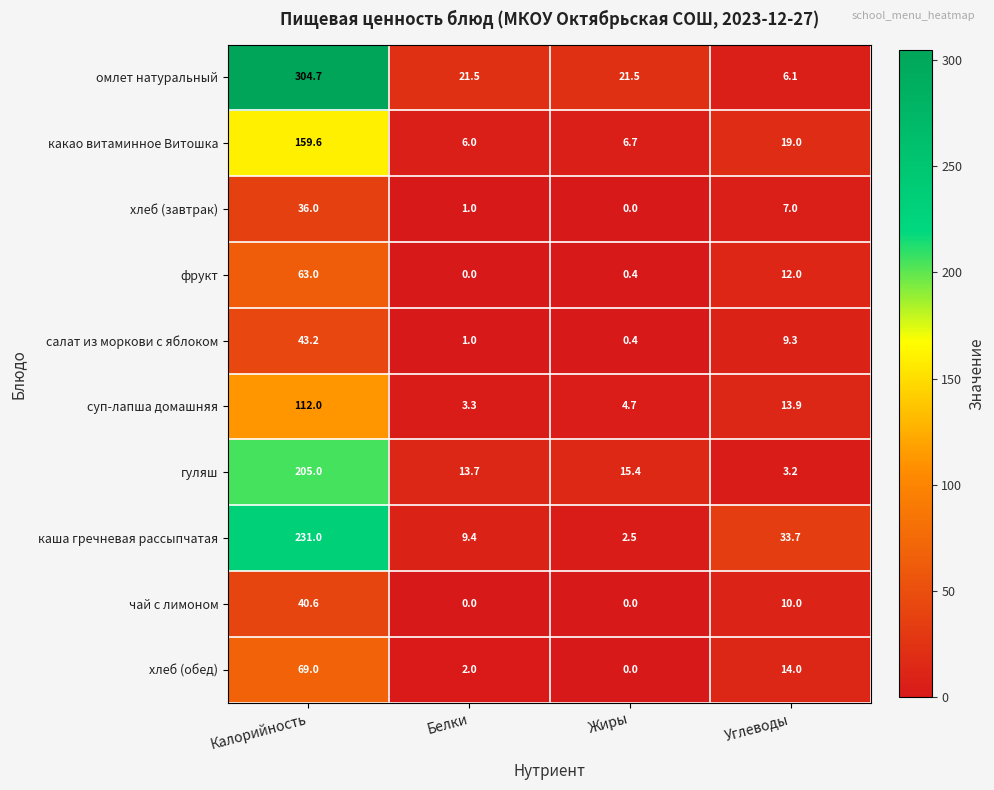

What is the maximum value for салат из моркови с яблоком?

43.2